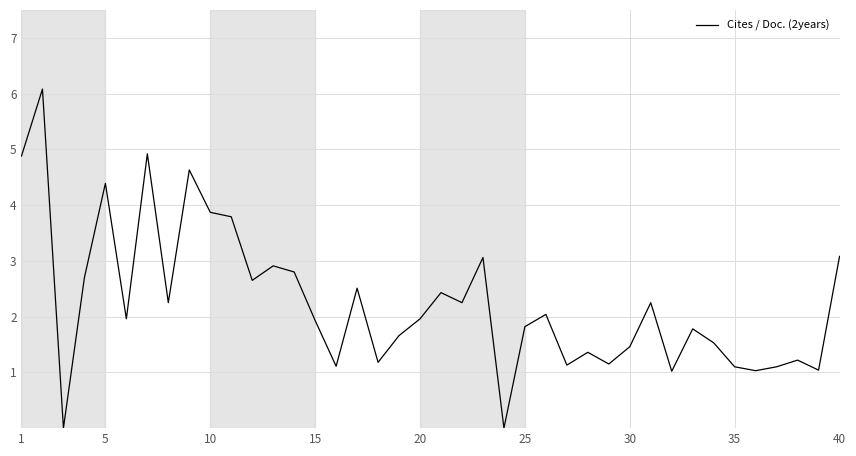

What is the difference between the second highest and minimum values?

4.9